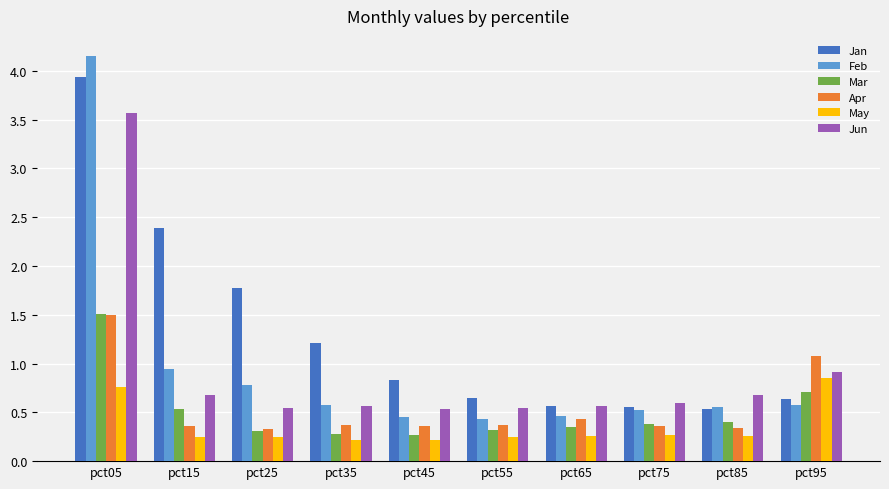

Are the bars horizontal?

No